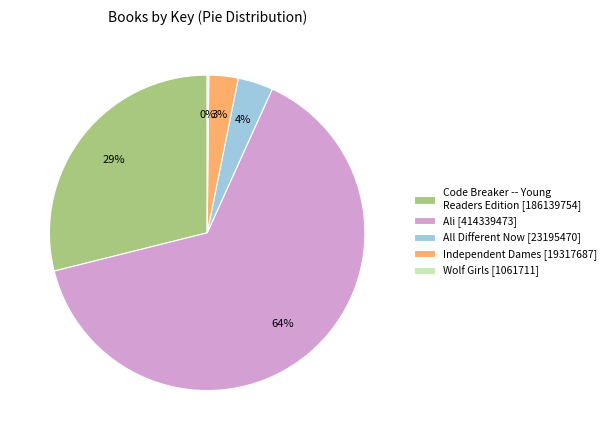

What percentage is the All Different Now slice, to the nearest percent?

4%